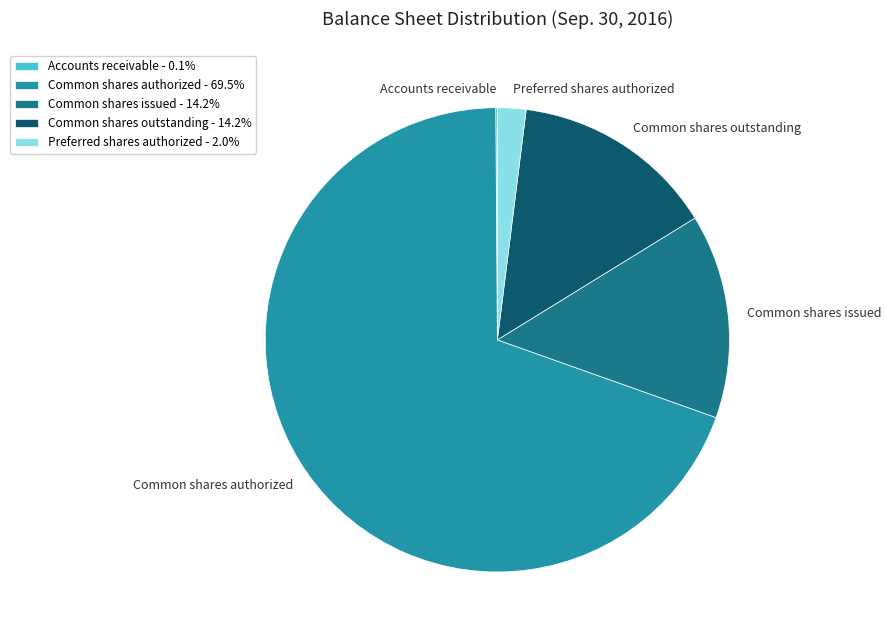

Does any single category account for the majority?

Yes